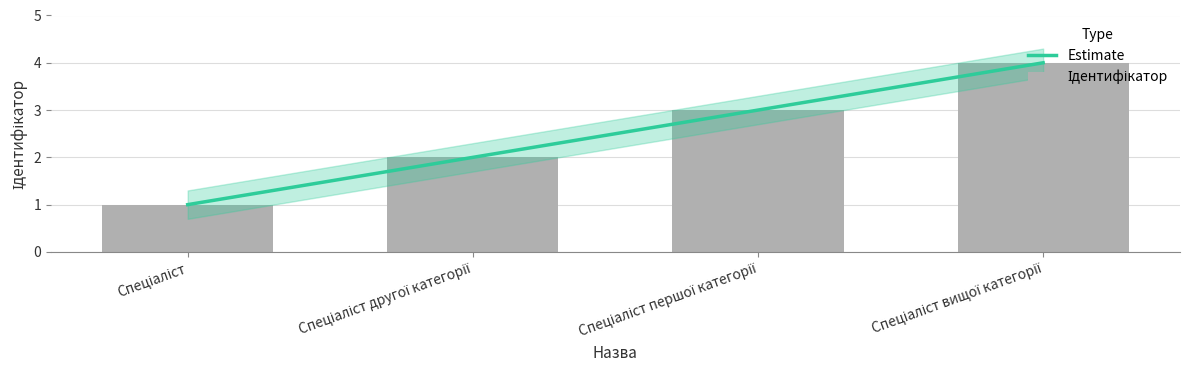

The value at Спеціаліст is 1. True or false?

True